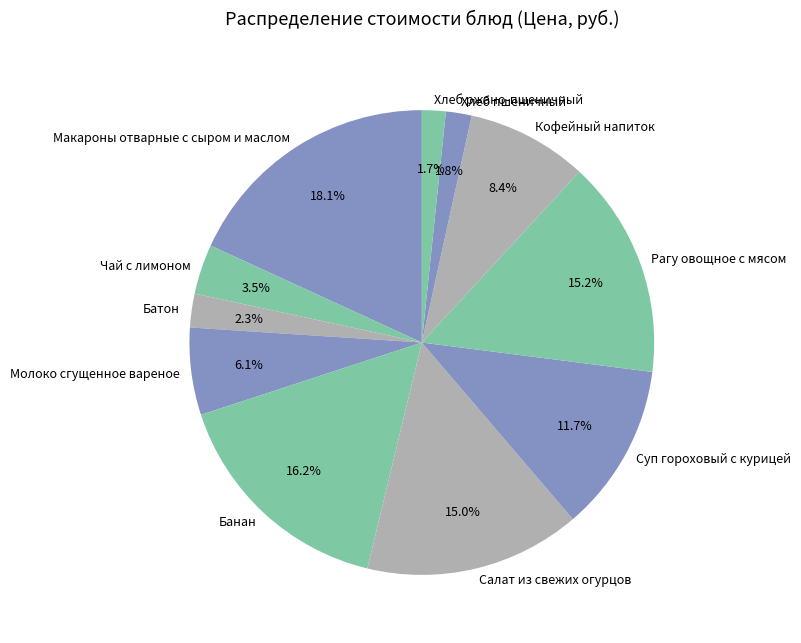

Which has a higher value, Макароны отварные с сыром и маслом or Чай с лимоном?

Макароны отварные с сыром и маслом